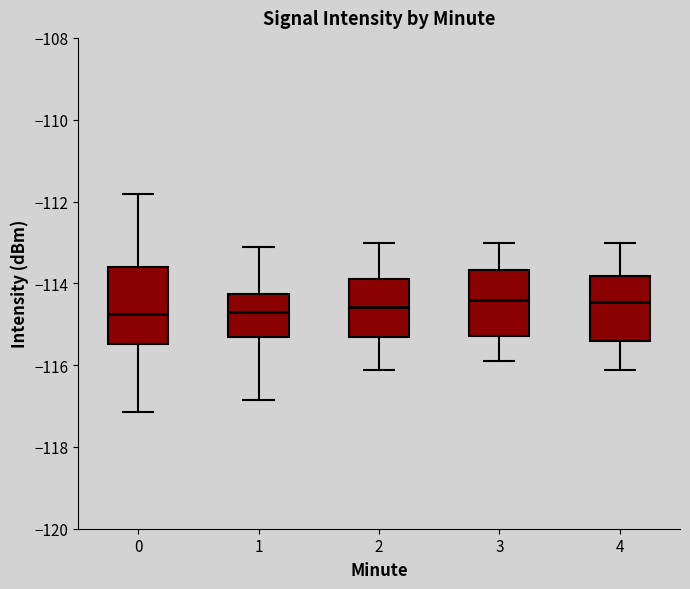

Reading left to right, transcribe this box plot: for each box, give where its median line is, the range the box spans, and where its two whiskers end, as read against the y-axis. The values are not printed on the chart, so give them approximately, as read against the axis.

0: median -114.8, box -115.4 to -113.6, whiskers -117.2 to -111.8
1: median -114.6, box -115.4 to -114.2, whiskers -116.8 to -113.2
2: median -114.6, box -115.4 to -113.8, whiskers -116.2 to -113.0
3: median -114.4, box -115.2 to -113.6, whiskers -115.8 to -113.0
4: median -114.4, box -115.4 to -113.8, whiskers -116.2 to -113.0